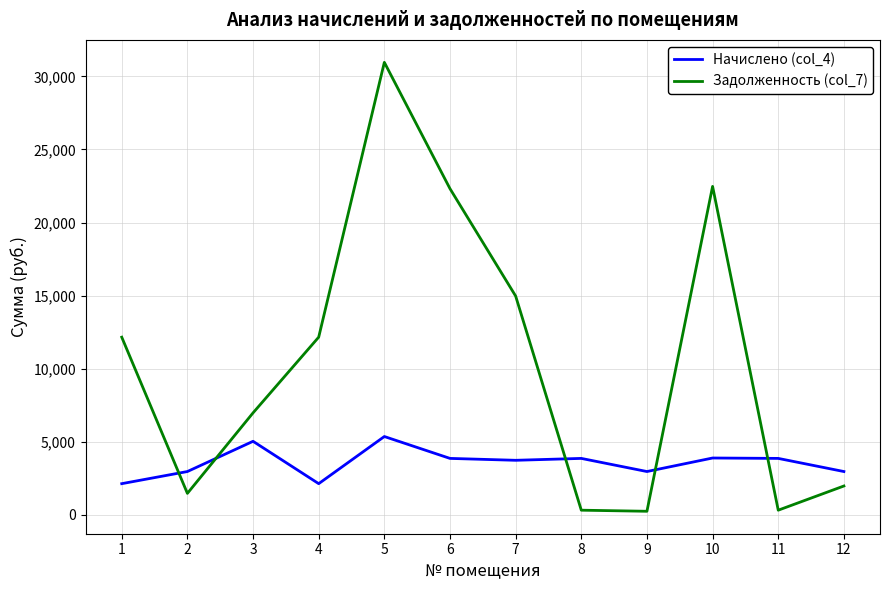

List the series in order of their peak value, lowest first.

Начислено (col_4), Задолженность (col_7)